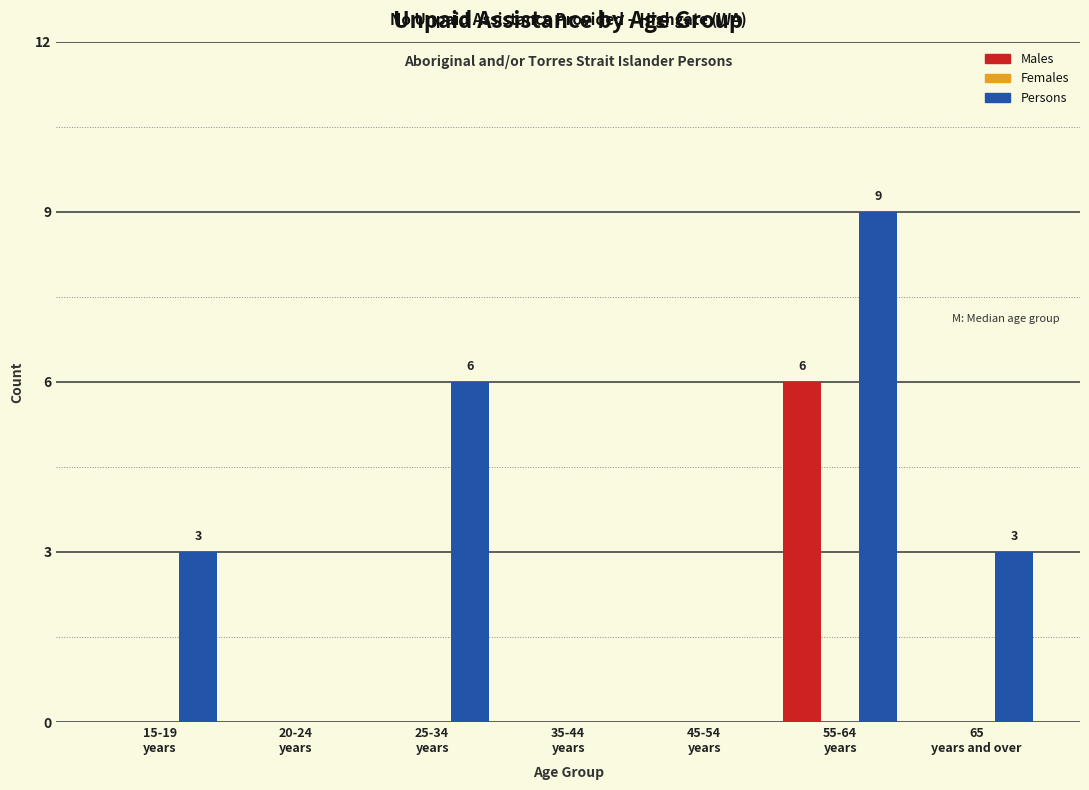

What is the greatest value displayed?

9